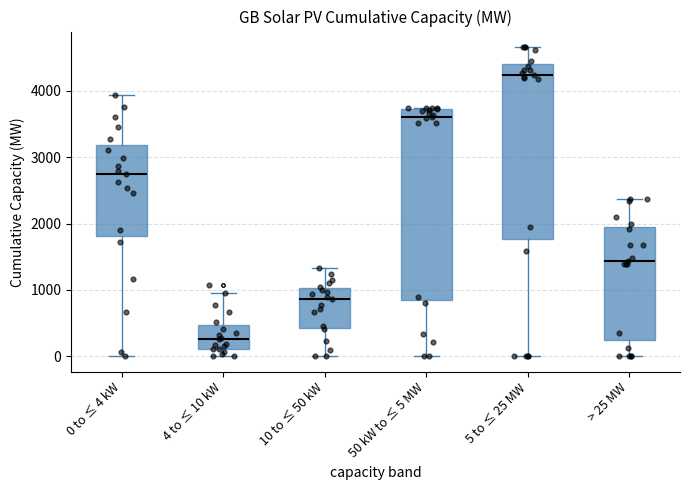

Comparing the boxes themselves (not the whiskers), which one is the tallest?

50 kW to ≤ 5 MW